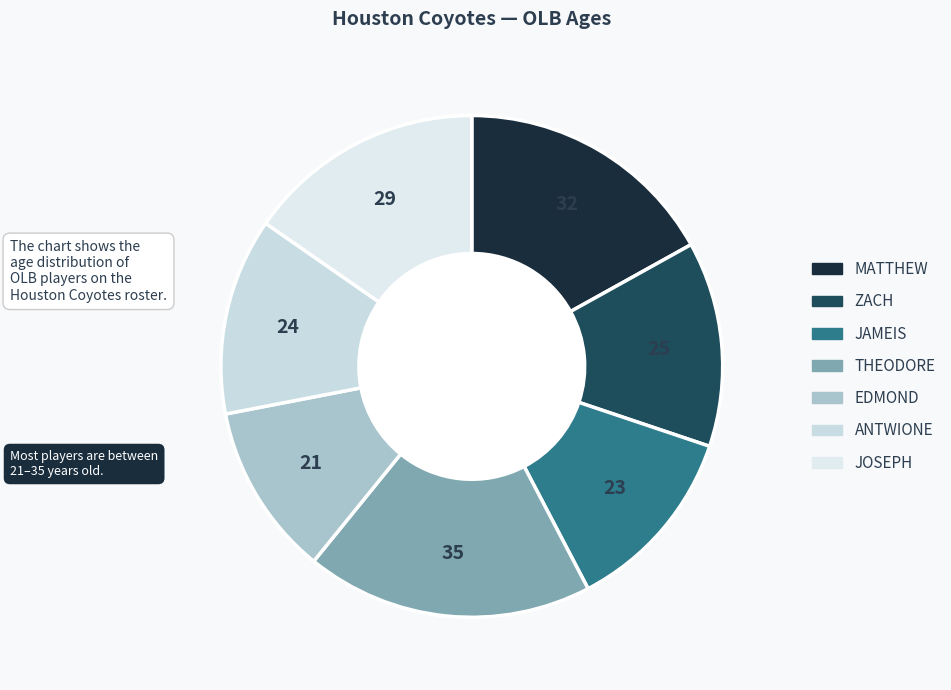

Count the number of slices in the pie.

7